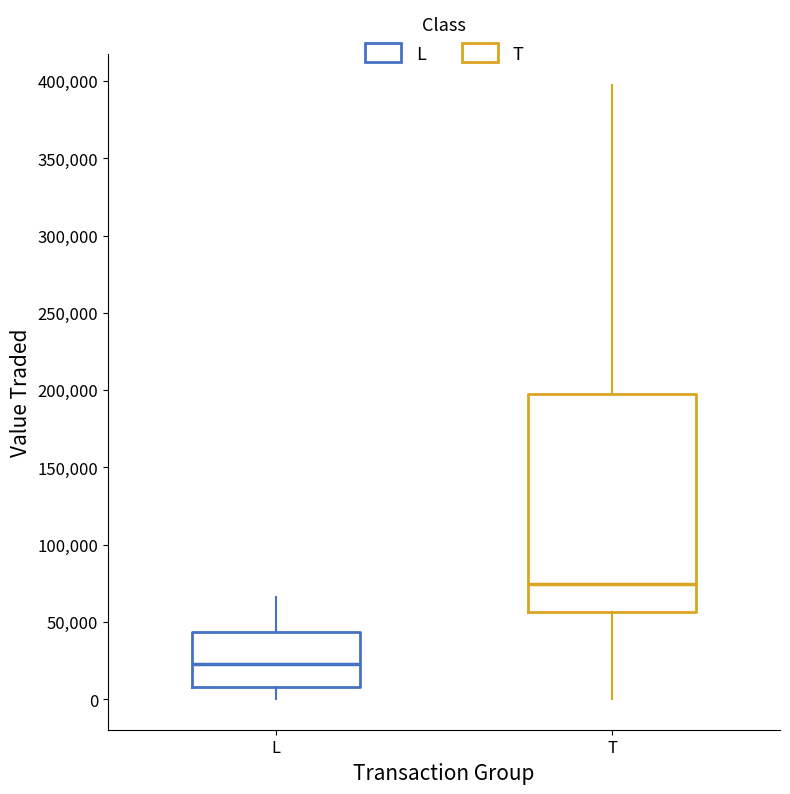

Which box has the highest median line?

T